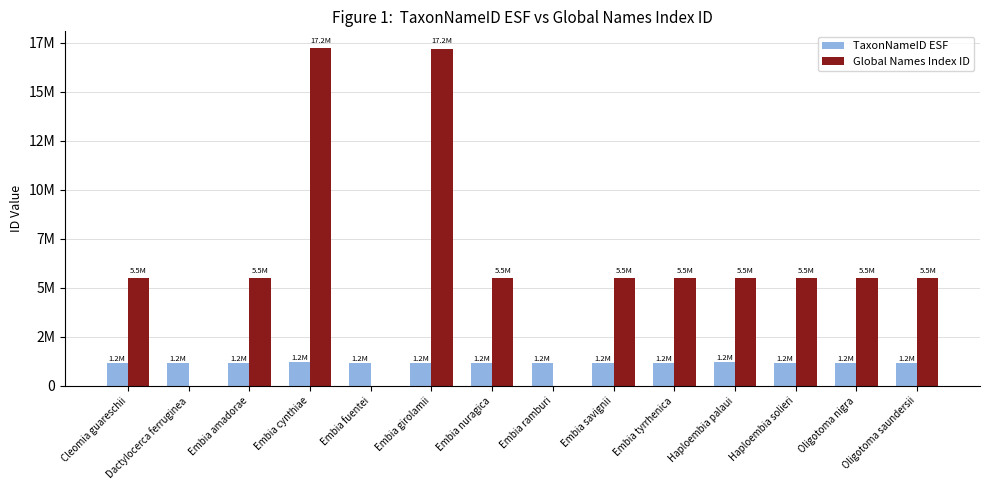

Reading right to left, transcribe all the data shown in this chart.

TaxonNameID ESF: 1172256	1172226	1172289	1217768	1172017	1172038	1172018	1172020	1172030	1172022	1217766	1172021	1171888	1171992
Global Names Index ID: 5489069	5489064	5489010	5489009	5488831	5488810	0	5488784	17192254	0	17216354	5488715	0	5488678